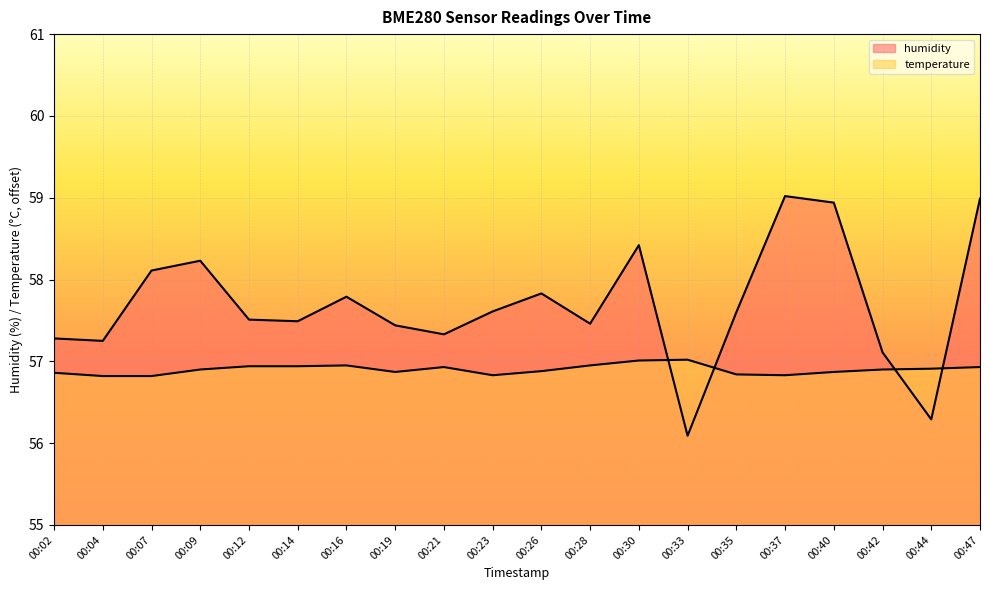

How many intersections are there between humidity and temperature?

4